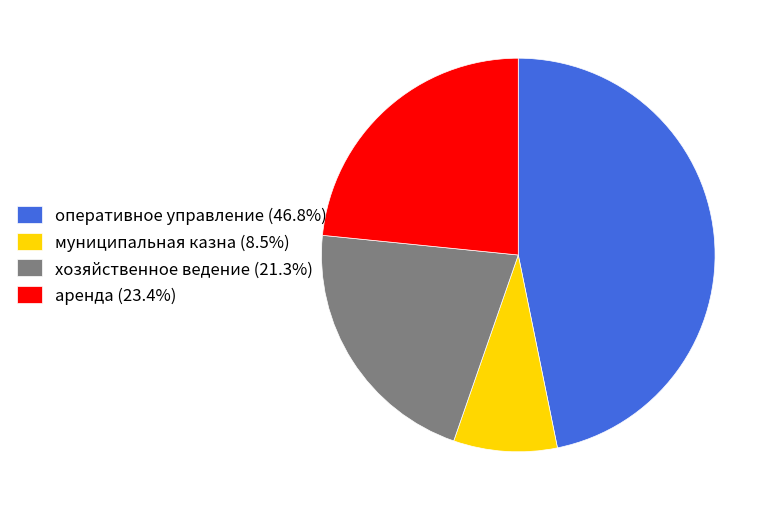

How many segments does this pie chart have?

4